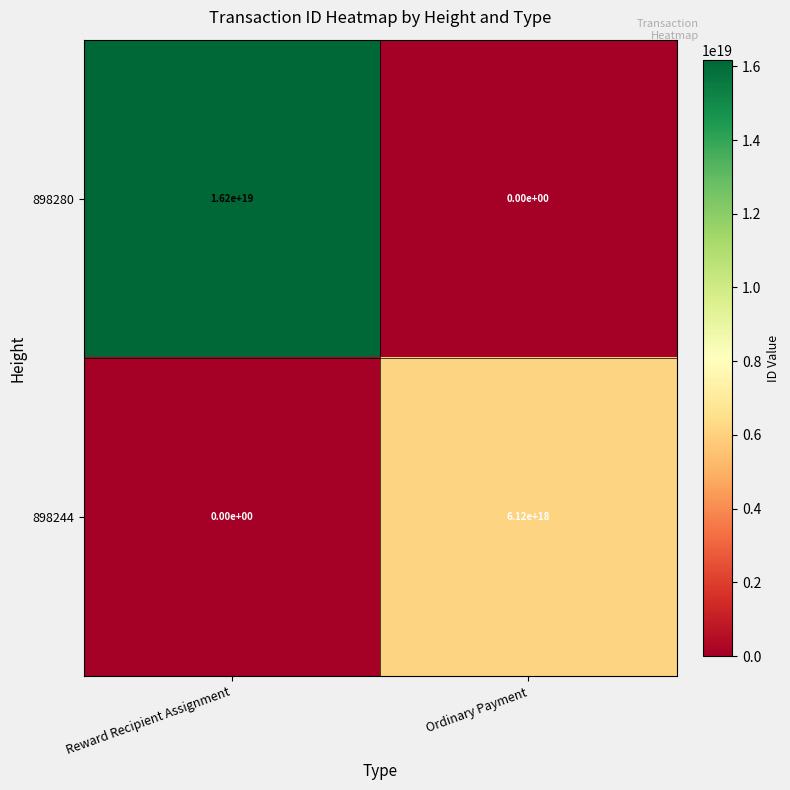

Count the number of categories in the chart.

2